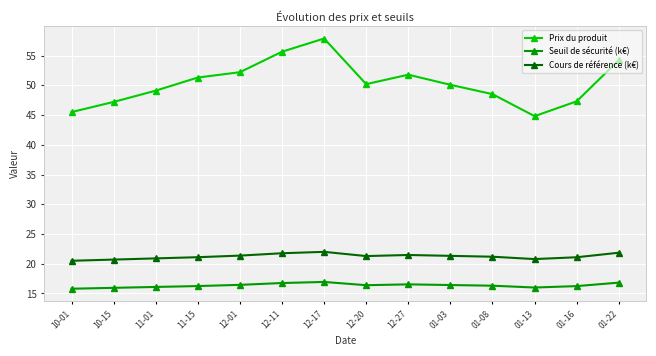

Rank the series by their maximum value, from lowest to highest.

Seuil de sécurité (k€), Cours de référence (k€), Prix du produit